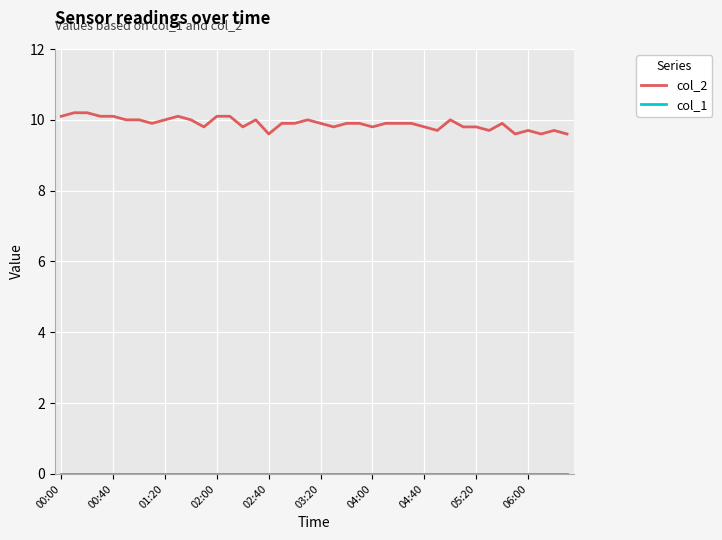

Which series has the widest spread of values?

col_2